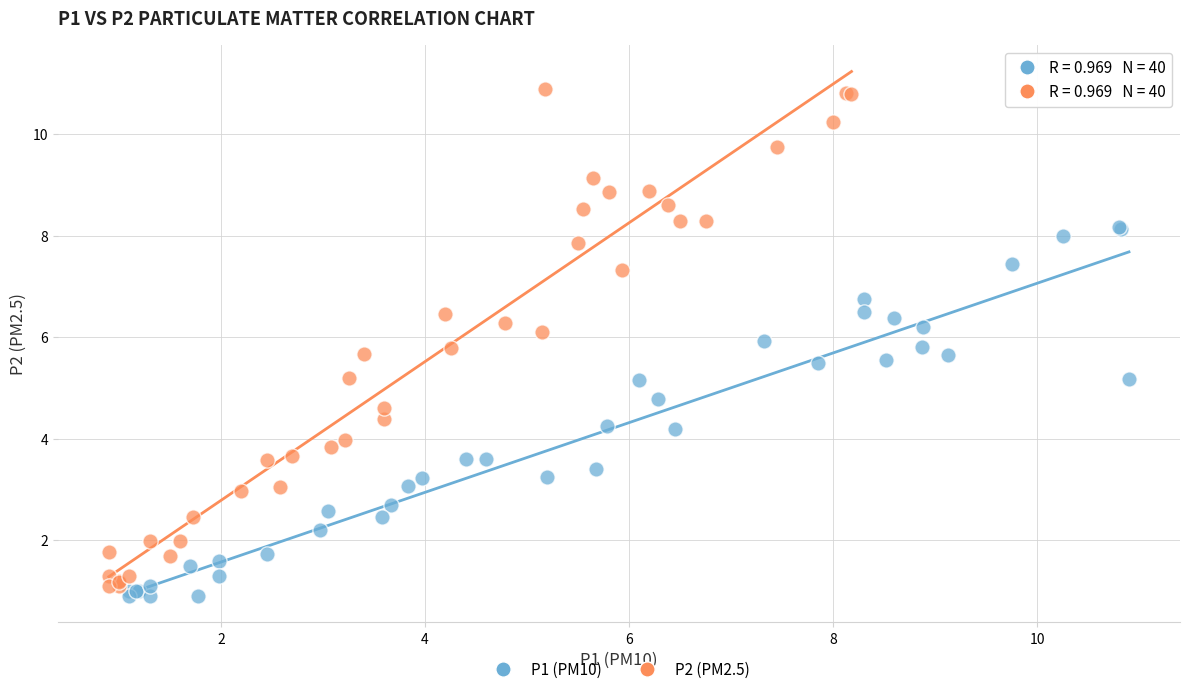

Which series has the widest spread of Y values?

P2 (PM2.5)